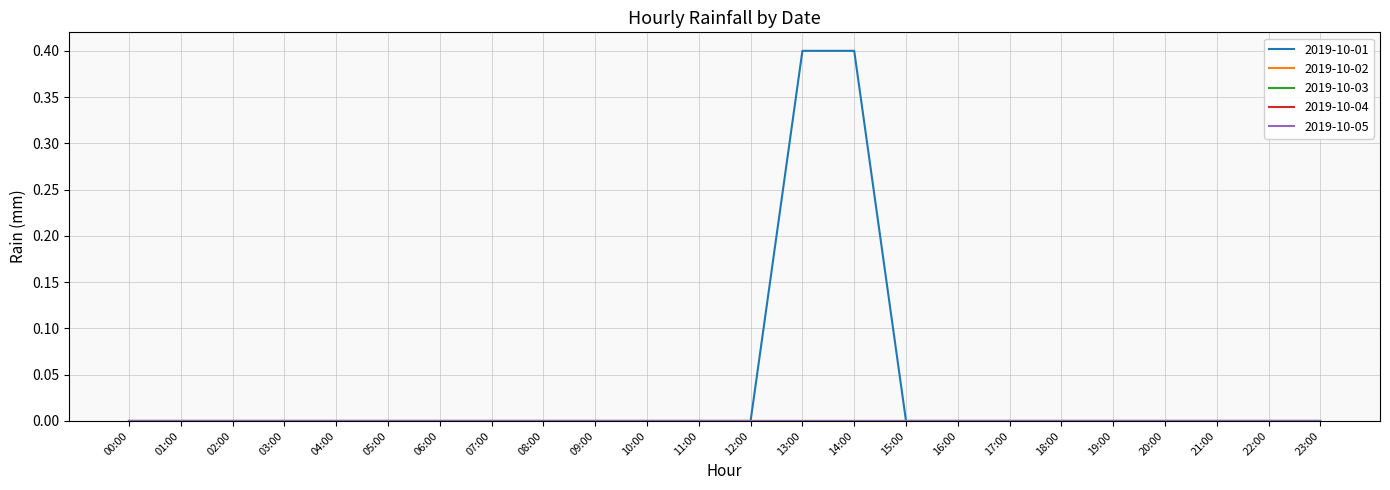

Reading right to left, transcribe all the data shown in this chart.

2019-10-01: 0.0	0.0	0.0	0.0	0.0	0.0	0.0	0.0	0.0	0.4	0.4	0.0	0.0	0.0	0.0	0.0	0.0	0.0	0.0	0.0	0.0	0.0	0.0	0.0
2019-10-02: 0.0	0.0	0.0	0.0	0.0	0.0	0.0	0.0	0.0	0.0	0.0	0.0	0.0	0.0	0.0	0.0	0.0	0.0	0.0	0.0	0.0	0.0	0.0	0.0
2019-10-03: 0.0	0.0	0.0	0.0	0.0	0.0	0.0	0.0	0.0	0.0	0.0	0.0	0.0	0.0	0.0	0.0	0.0	0.0	0.0	0.0	0.0	0.0	0.0	0.0
2019-10-04: 0.0	0.0	0.0	0.0	0.0	0.0	0.0	0.0	0.0	0.0	0.0	0.0	0.0	0.0	0.0	0.0	0.0	0.0	0.0	0.0	0.0	0.0	0.0	0.0
2019-10-05: 0.0	0.0	0.0	0.0	0.0	0.0	0.0	0.0	0.0	0.0	0.0	0.0	0.0	0.0	0.0	0.0	0.0	0.0	0.0	0.0	0.0	0.0	0.0	0.0